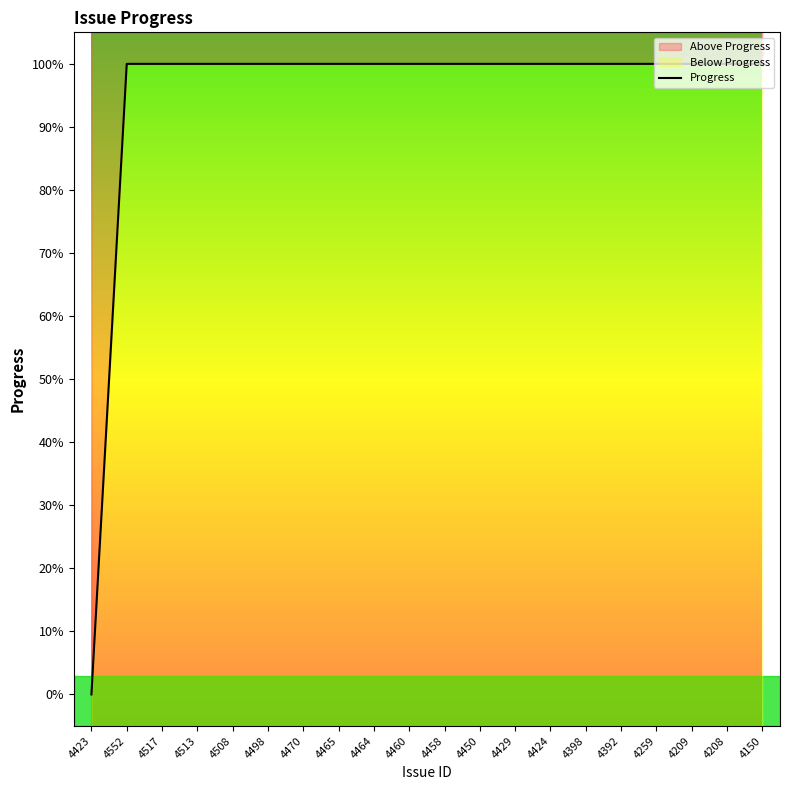

Where is the data nearest to the value 50?

4423